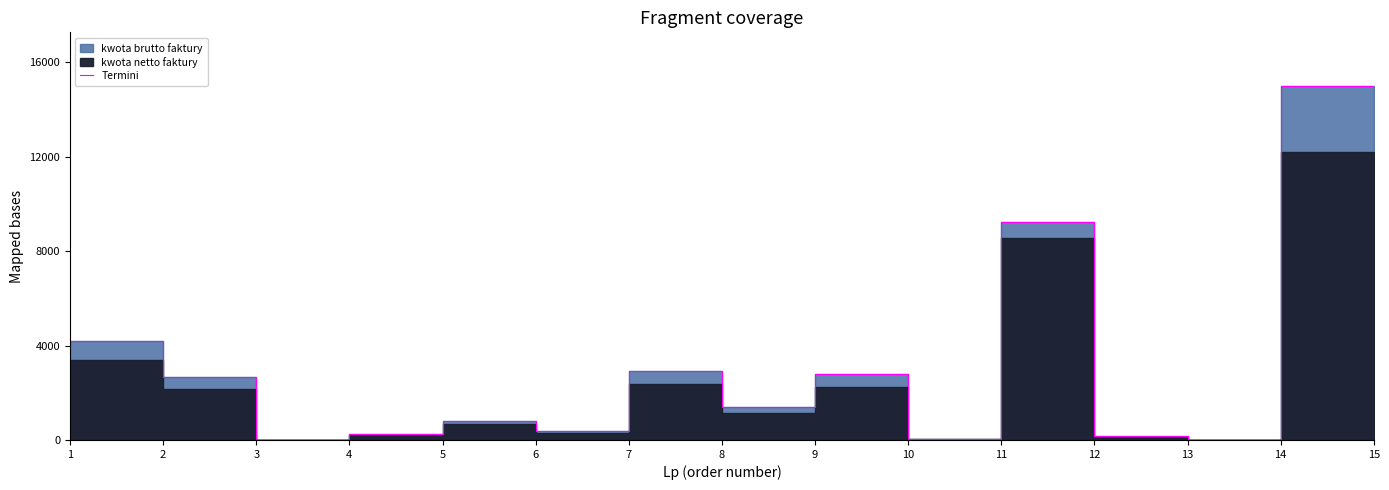

What is the change in value from 3 to 13?

+19.3